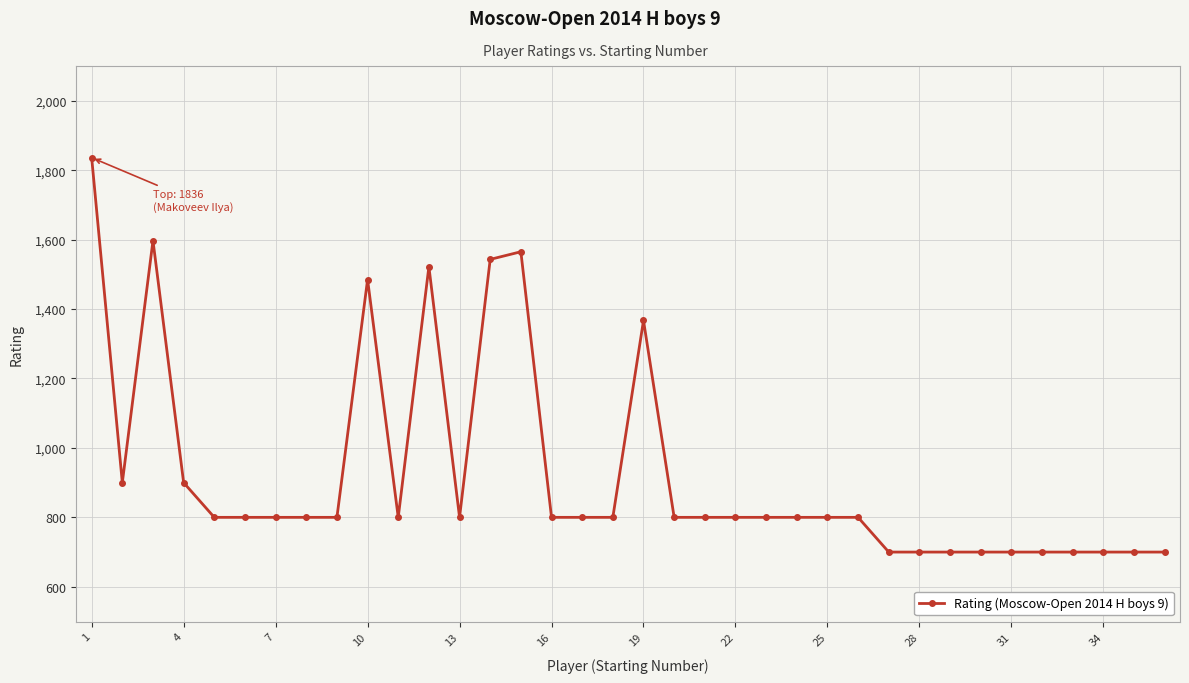

What is the difference between the maximum and minimum values?

1136